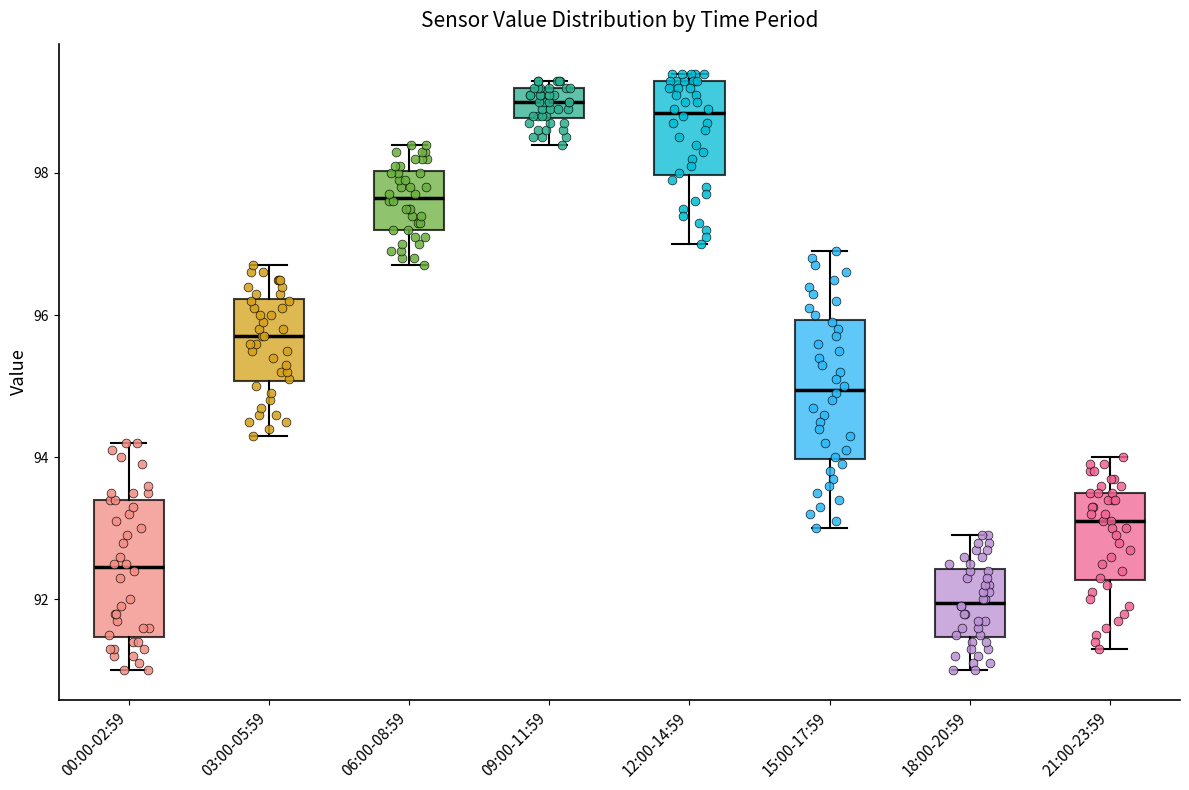

Where is the upper edge of the box for 15:00-17:59 on the y-axis? The values are not printed on the chart, so give them approximately, as read against the axis.

96.0